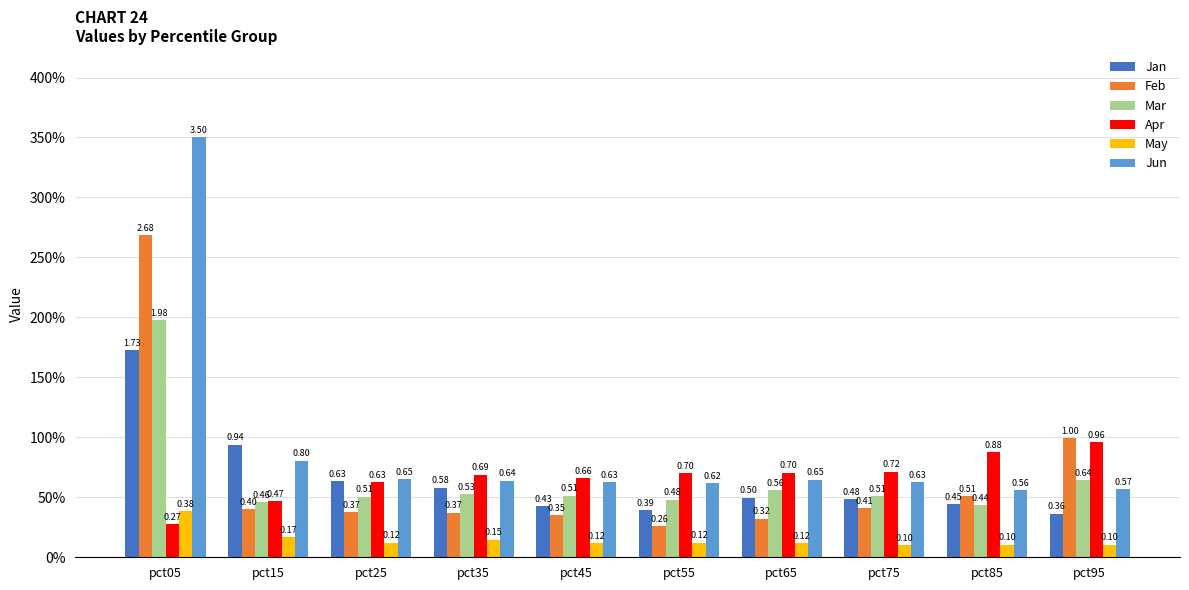

Does the chart contain any negative values?

No